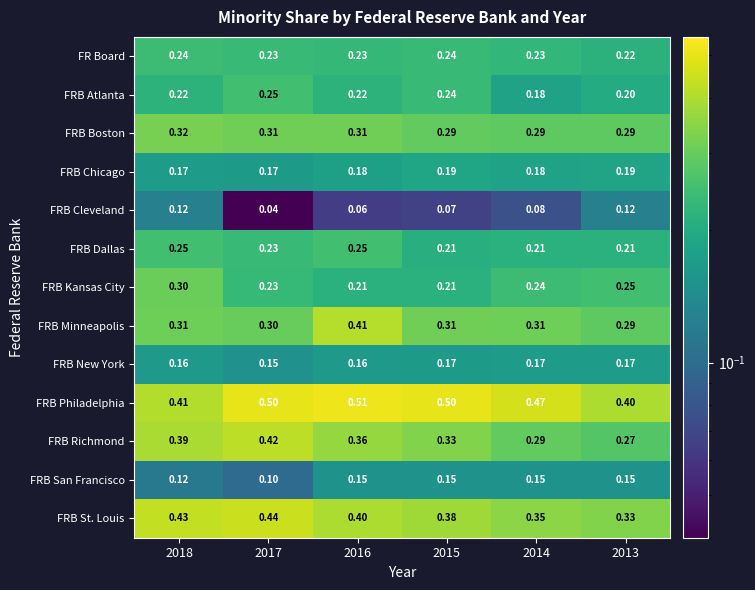

Between 2017 and 2014, which series saw the biggest shift?

FRB Richmond